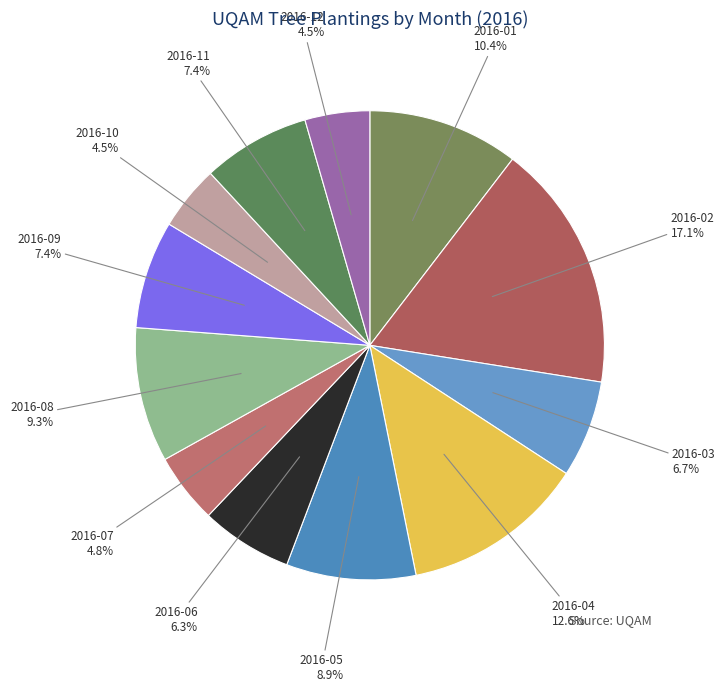

Rank the categories by value from highest to lowest.

2016-02, 2016-04, 2016-01, 2016-08, 2016-05, 2016-09, 2016-11, 2016-03, 2016-06, 2016-07, 2016-10, 2016-12